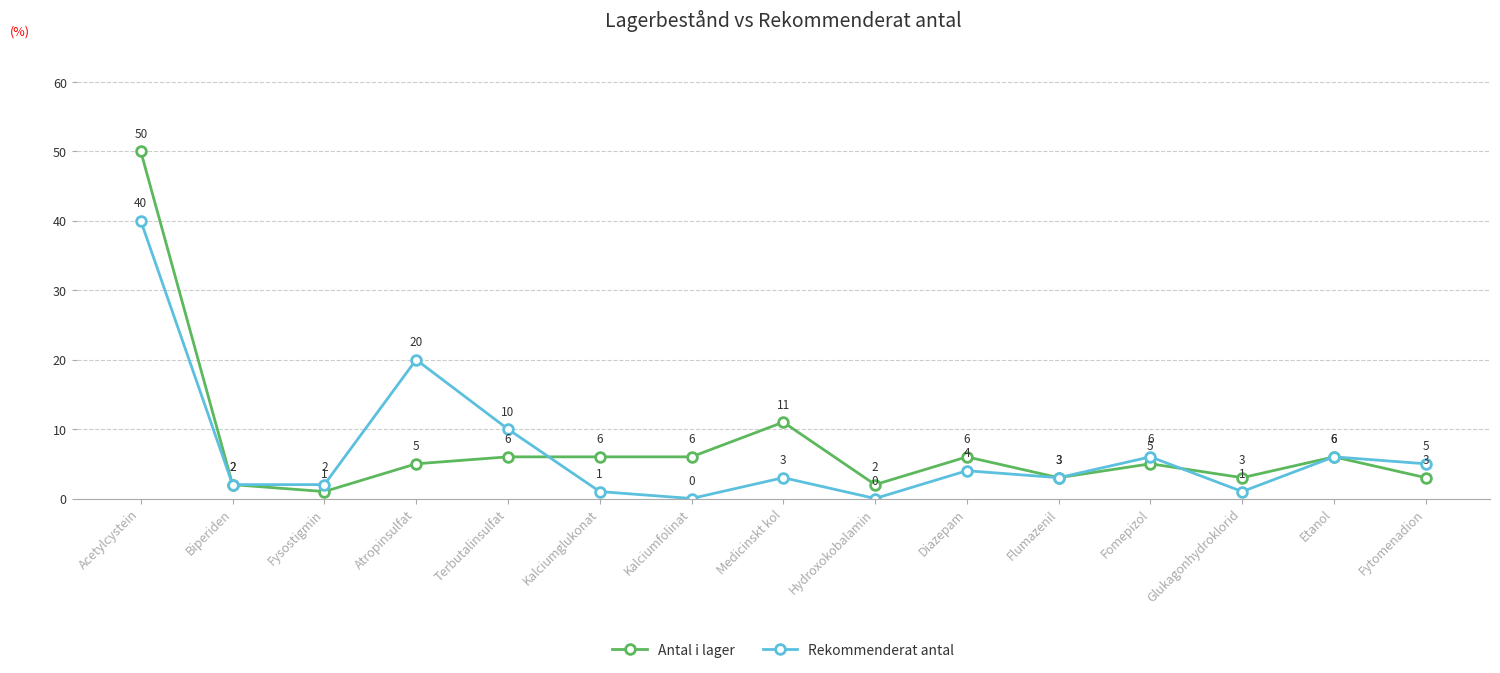

True or false: Antal i lager and Rekommenderat antal cross at least once.

True